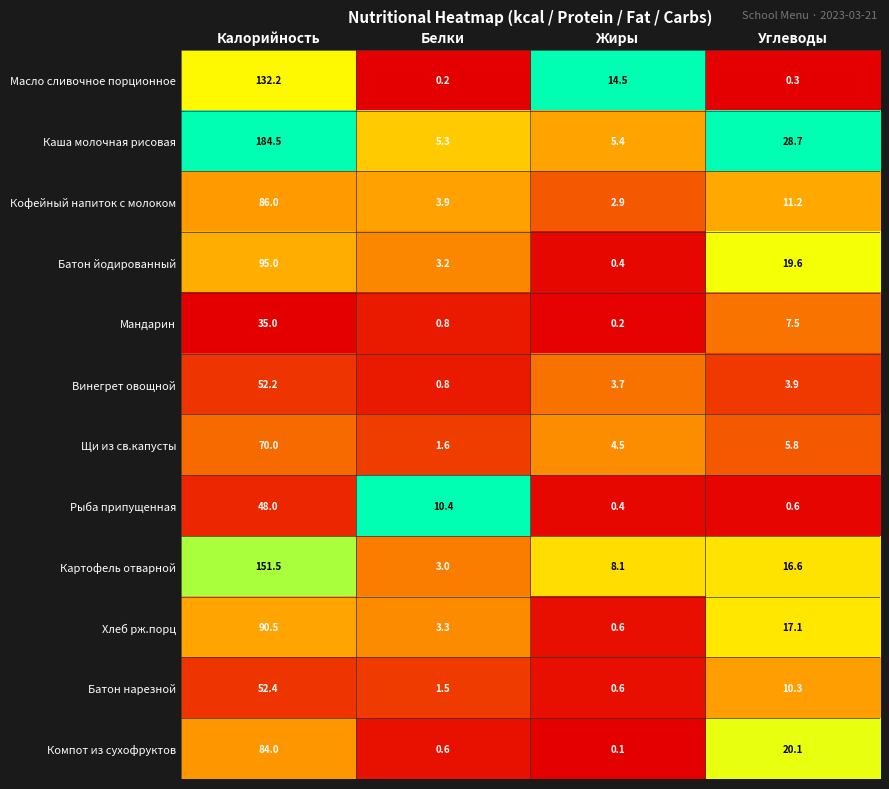

The Картофель отварной series shows 11.7 at Жиры. True or false?

False